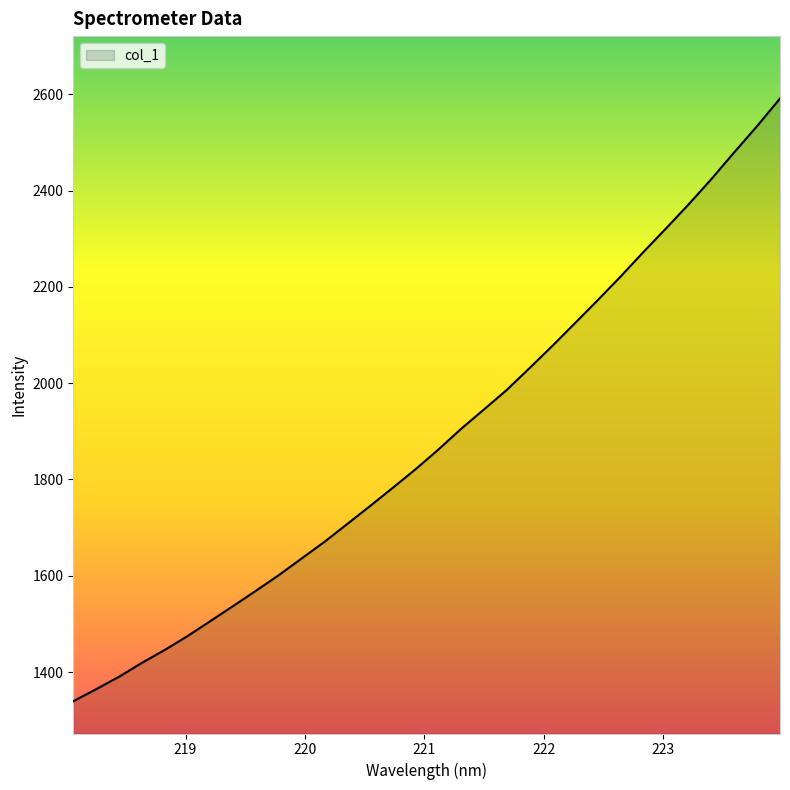

What is the difference between the maximum and minimum values?

1251.9